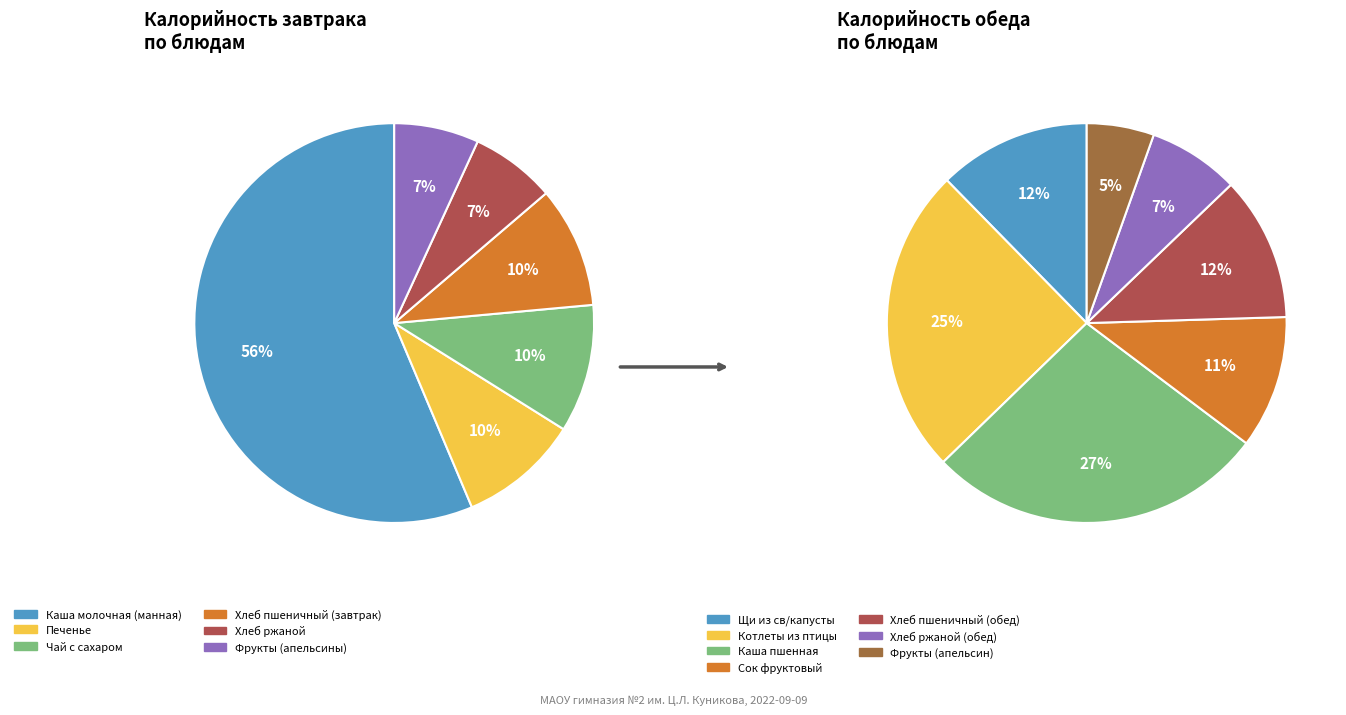

Does Фрукты (апельсины) account for over 50% of the chart?

No